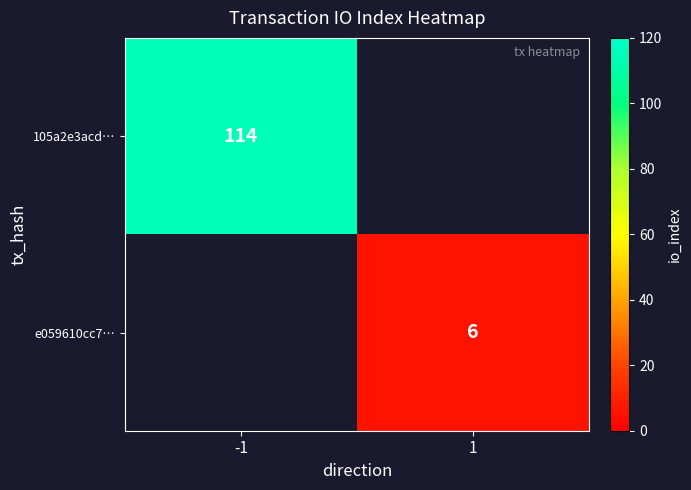

The value of 105a2e3acd… at -1 is 176. True or false?

False